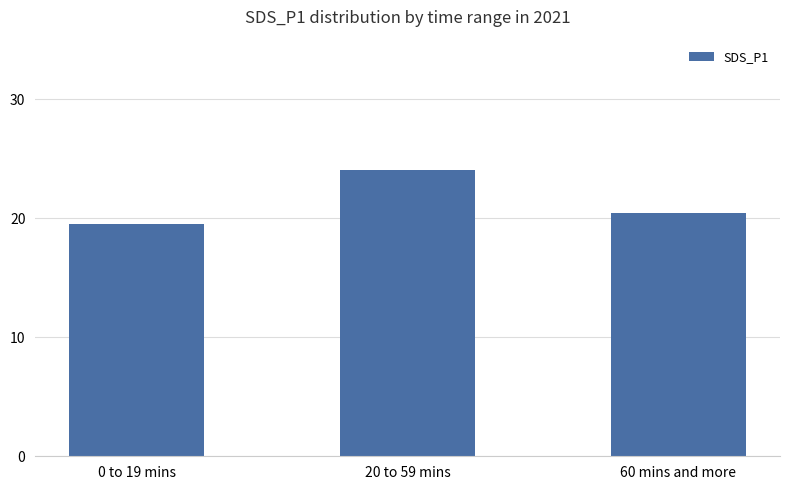

List the labels in order of value, smallest first.

0 to 19 mins, 60 mins and more, 20 to 59 mins